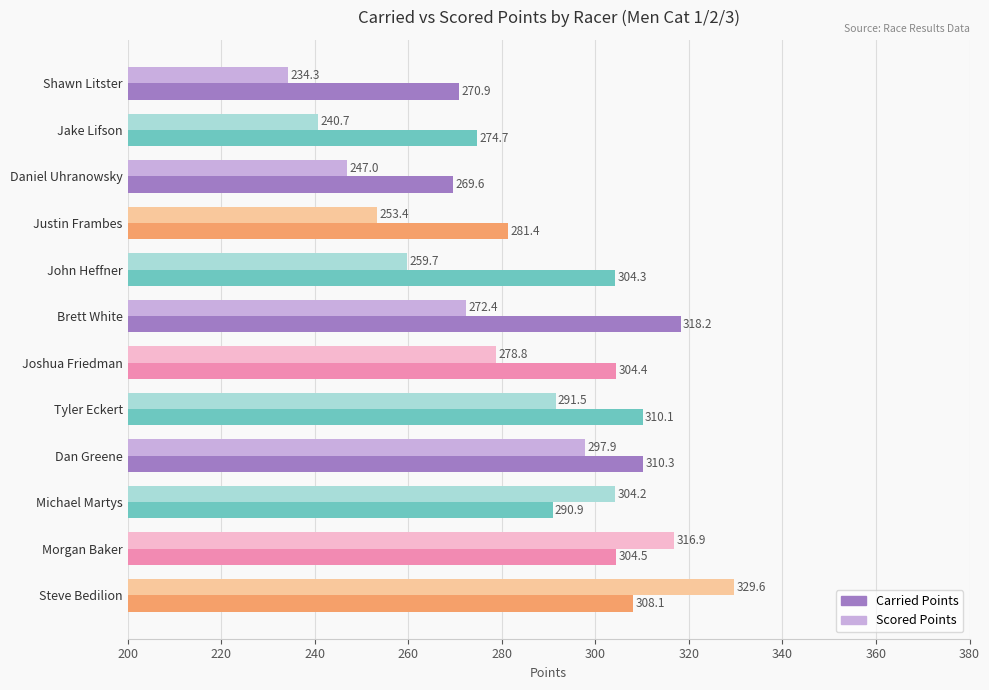

List the series in order of their overall mean, lowest first.

Scored Points, Carried Points